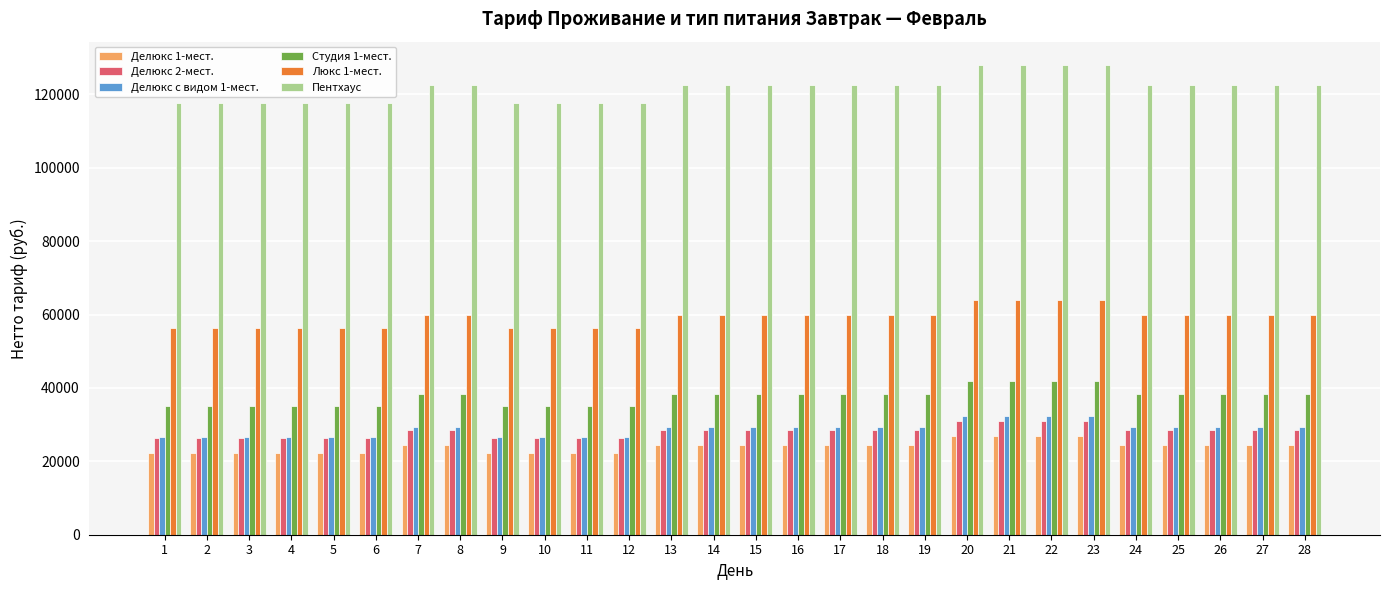

Reading right to left, transcribe all the data shown in this chart.

Делюкс 1-мест.: 28=24462	27=24462	26=24462	25=24462	24=24462	23=26892	22=26892	21=26892	20=26892	19=24462	18=24462	17=24462	16=24462	15=24462	14=24462	13=24462	12=22275	11=22275	10=22275	9=22275	8=24462	7=24462	6=22275	5=22275	4=22275	3=22275	2=22275	1=22275
Делюкс 2-мест.: 28=28512	27=28512	26=28512	25=28512	24=28512	23=30942	22=30942	21=30942	20=30942	19=28512	18=28512	17=28512	16=28512	15=28512	14=28512	13=28512	12=26325	11=26325	10=26325	9=26325	8=28512	7=28512	6=26325	5=26325	4=26325	3=26325	2=26325	1=26325
Делюкс с видом 1-мест.: 28=29403	27=29403	26=29403	25=29403	24=29403	23=32319	22=32319	21=32319	20=32319	19=29403	18=29403	17=29403	16=29403	15=29403	14=29403	13=29403	12=26730	11=26730	10=26730	9=26730	8=29403	7=29403	6=26730	5=26730	4=26730	3=26730	2=26730	1=26730
Студия 1-мест.: 28=38394	27=38394	26=38394	25=38394	24=38394	23=41877	22=41877	21=41877	20=41877	19=38394	18=38394	17=38394	16=38394	15=38394	14=38394	13=38394	12=35154	11=35154	10=35154	9=35154	8=38394	7=38394	6=35154	5=35154	4=35154	3=35154	2=35154	1=35154
Люкс 1-мест.: 28=59940	27=59940	26=59940	25=59940	24=59940	23=63990	22=63990	21=63990	20=63990	19=59940	18=59940	17=59940	16=59940	15=59940	14=59940	13=59940	12=56295	11=56295	10=56295	9=56295	8=59940	7=59940	6=56295	5=56295	4=56295	3=56295	2=56295	1=56295
Пентхаус: 28=122634	27=122634	26=122634	25=122634	24=122634	23=127980	22=127980	21=127980	20=127980	19=122634	18=122634	17=122634	16=122634	15=122634	14=122634	13=122634	12=117774	11=117774	10=117774	9=117774	8=122634	7=122634	6=117774	5=117774	4=117774	3=117774	2=117774	1=117774